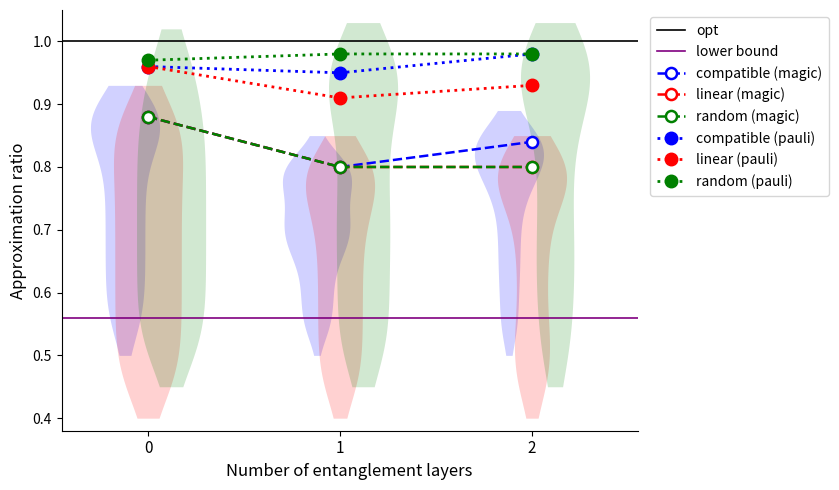

What is the sum of the compatible (pauli) values at 2 and 1?

1.9